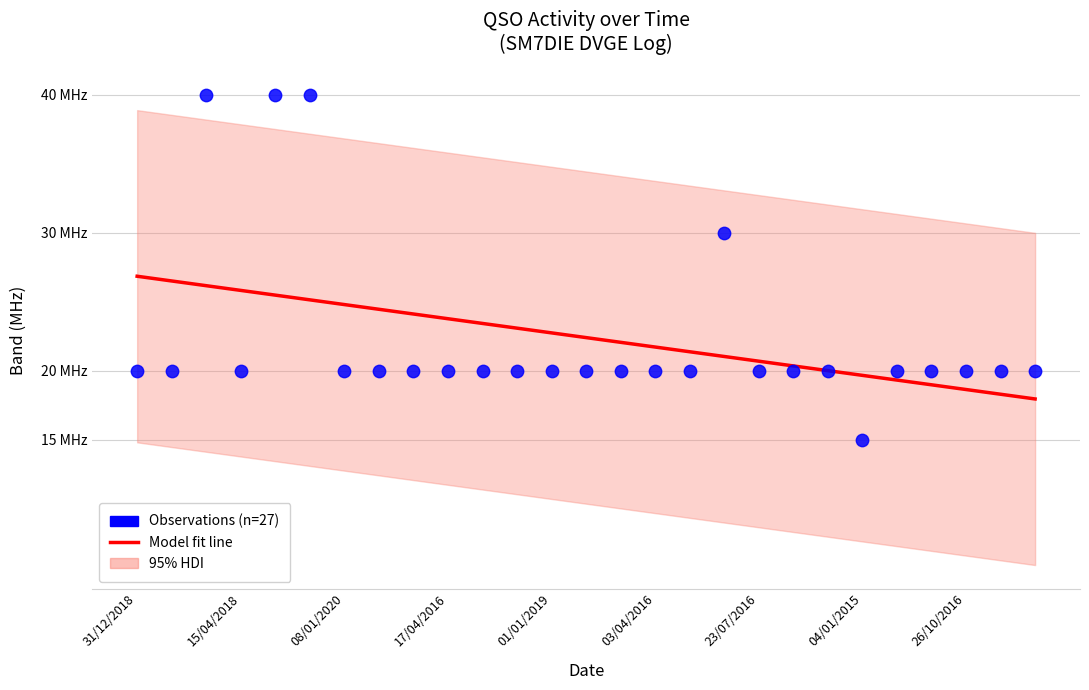

At how many categories does at least one series exceed 26?

6